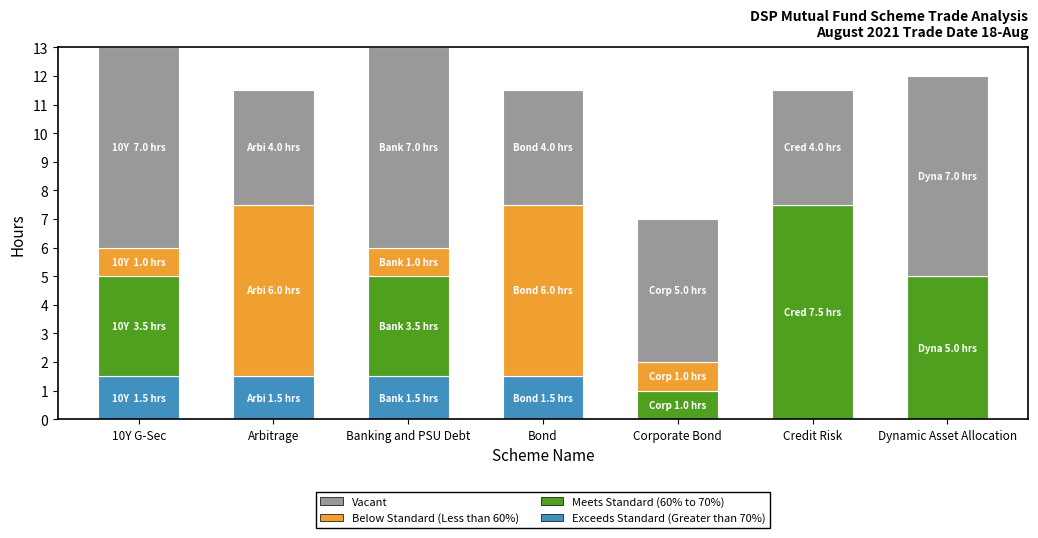

What is the highest value of the Exceeds Standard (Greater than 70%) series?

1.5